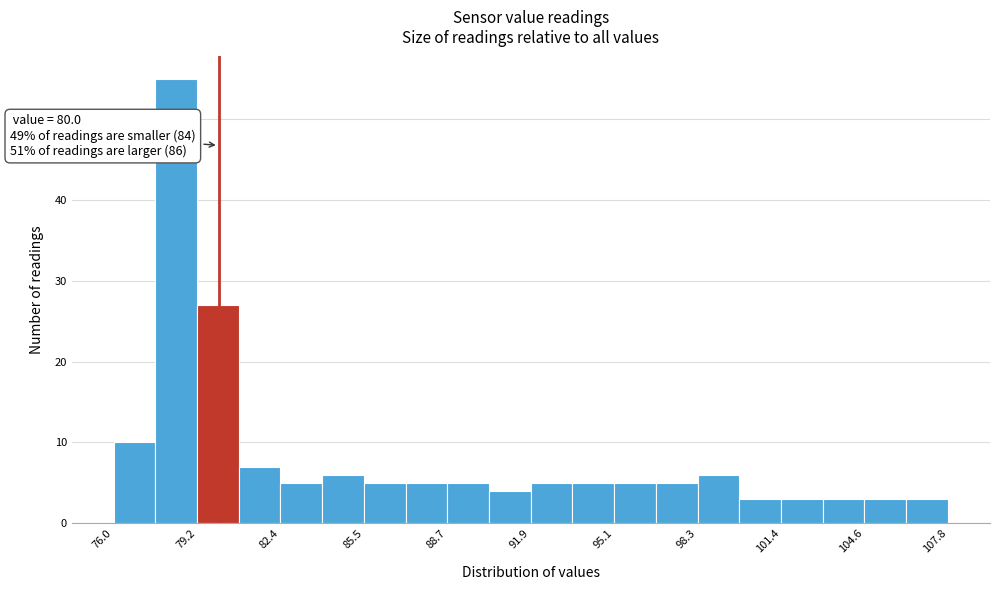

Read against the x-axis, roughly where is the centre of the tallest bar?

78.5